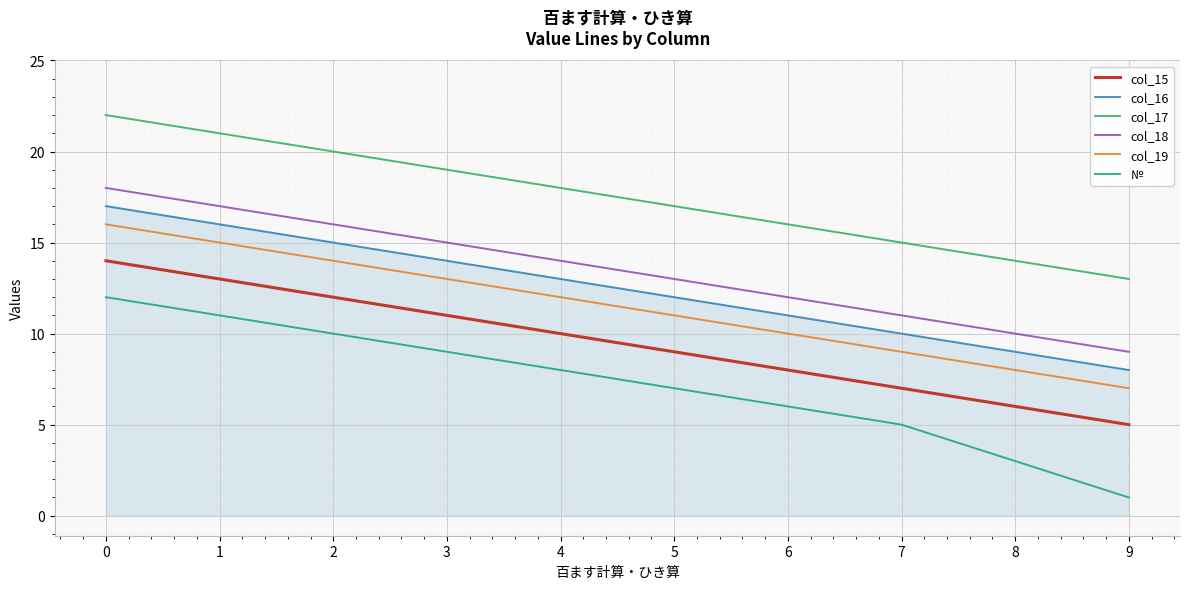

Reading left to right, what are all the values shown in this chart?

col_15: 0=14	1=13	2=12	3=11	4=10	5=9	6=8	7=7	8=6	9=5
col_16: 0=17	1=16	2=15	3=14	4=13	5=12	6=11	7=10	8=9	9=8
col_17: 0=22	1=21	2=20	3=19	4=18	5=17	6=16	7=15	8=14	9=13
col_18: 0=18	1=17	2=16	3=15	4=14	5=13	6=12	7=11	8=10	9=9
col_19: 0=16	1=15	2=14	3=13	4=12	5=11	6=10	7=9	8=8	9=7
№: 0=12	1=11	2=10	3=9	4=8	5=7	6=6	7=5	8=3	9=1